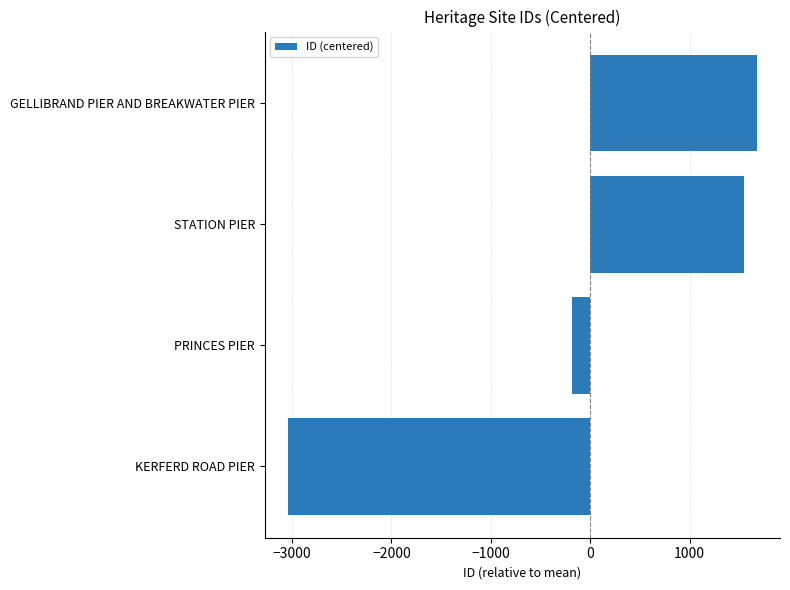

List the labels in order of value, largest first.

GELLIBRAND PIER AND BREAKWATER PIER, STATION PIER, PRINCES PIER, KERFERD ROAD PIER